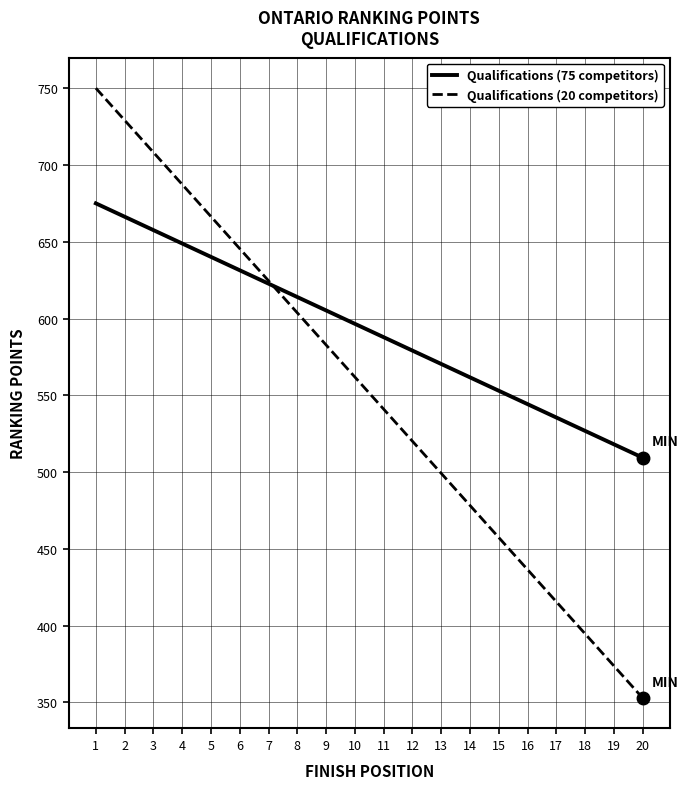

The Qualifications (20 competitors) series shows 162.8 at 9. True or false?

False